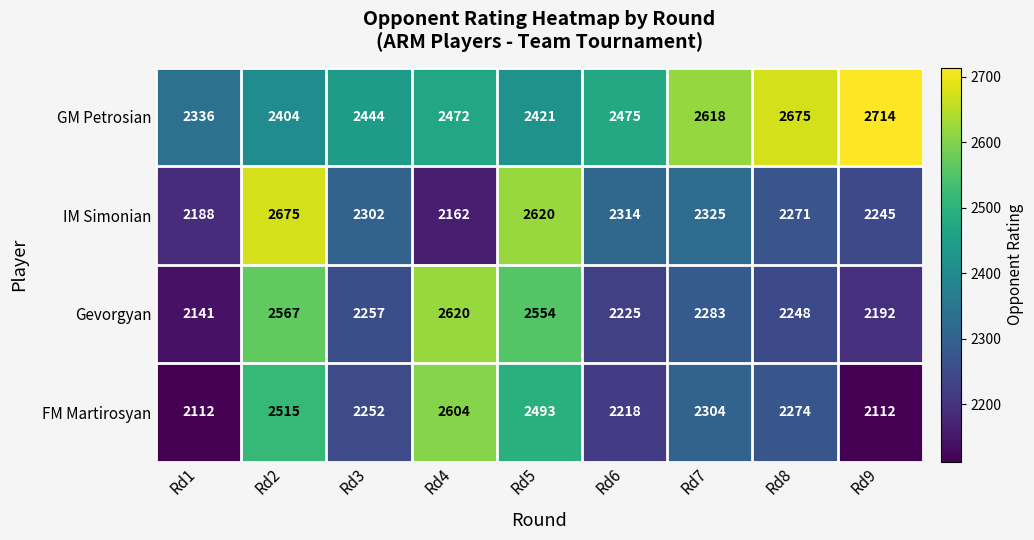

The IM Simonian series shows 1131 at Rd2. True or false?

False